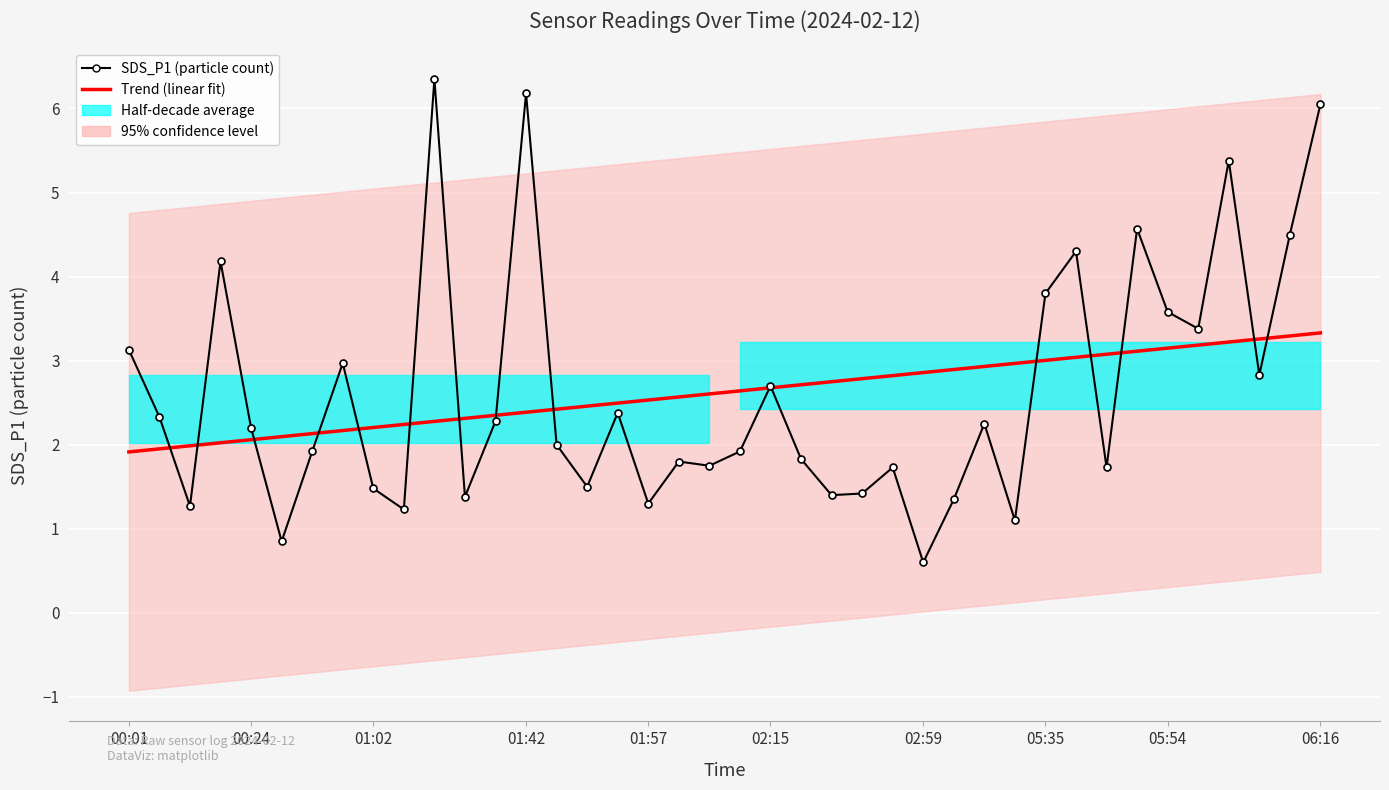

Reading right to left, extract all data points from this chart.

SDS_P1 (particle count): 6.0	4.5	2.8	5.4	3.4	3.6	4.6	1.7	4.3	3.8	1.1	2.2	1.4	0.6	1.7	1.4	1.4	1.8	2.7	1.9	1.8	1.8	1.3	2.4	1.5	2.0	6.2	2.3	1.4	6.3	1.2	1.5	3.0	1.9	0.8	2.2	4.2	1.3	2.3	3.1
Trend (linear fit): 3.3	3.3	3.3	3.2	3.2	3.1	3.1	3.1	3.0	3.0	3.0	2.9	2.9	2.9	2.8	2.8	2.7	2.7	2.7	2.6	2.6	2.6	2.5	2.5	2.5	2.4	2.4	2.4	2.3	2.3	2.2	2.2	2.2	2.1	2.1	2.1	2.0	2.0	2.0	1.9